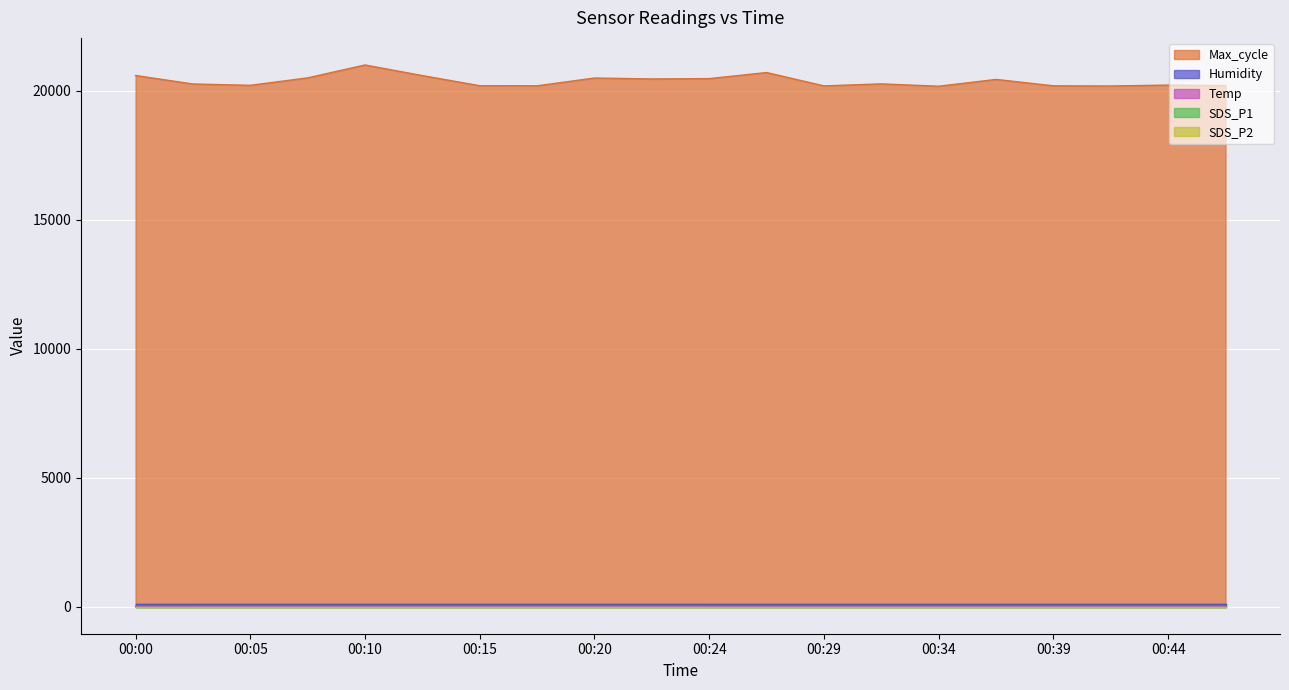

Count the number of data series in this chart.

5